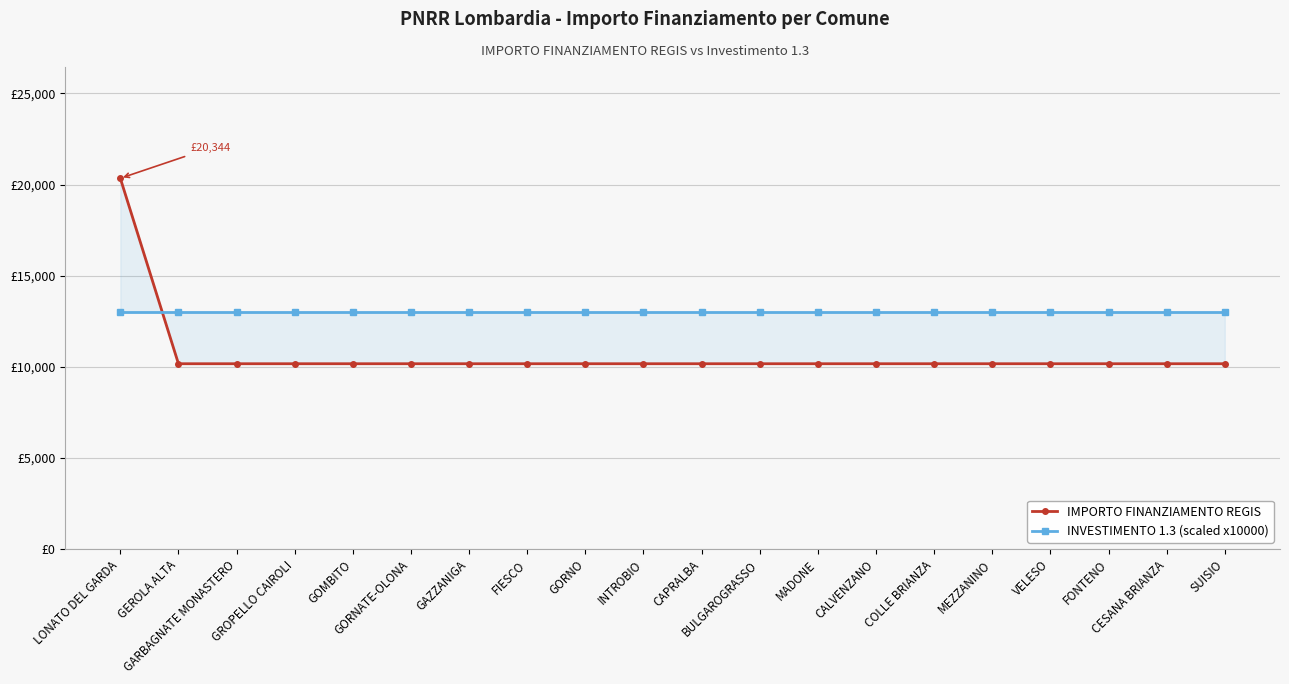

Count the number of data series in this chart.

2